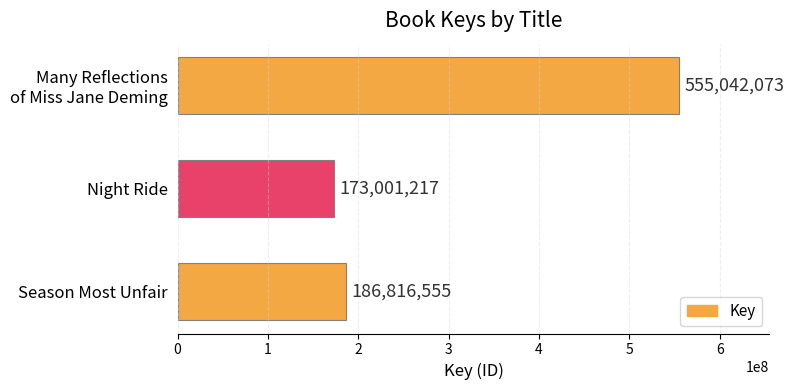

What is the difference between the second highest and minimum values?

13815338